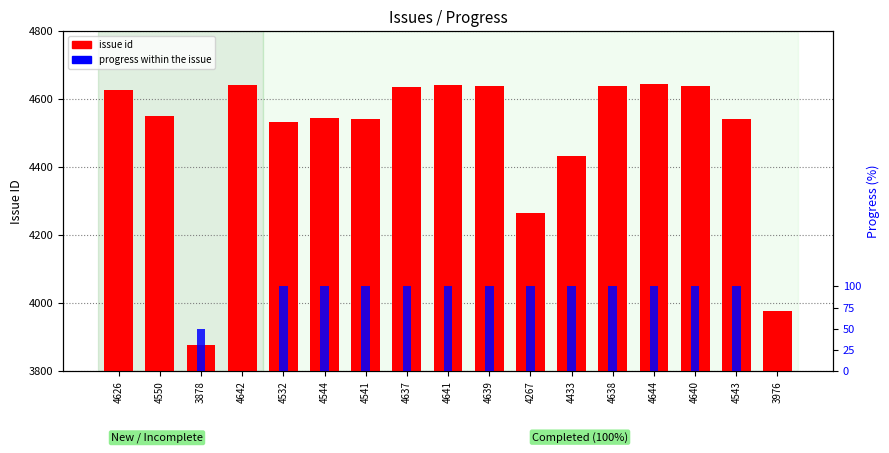

Reading left to right, transcribe all the data shown in this chart.

issue id: 4626=4626	4550=4550	3878=3878	4642=4642	4532=4532	4544=4544	4541=4541	4637=4637	4641=4641	4639=4639	4267=4267	4433=4433	4638=4638	4644=4644	4640=4640	4543=4543	3976=3976
progress (%): 4626=0	4550=0	3878=50	4642=0	4532=100	4544=100	4541=100	4637=100	4641=100	4639=100	4267=100	4433=100	4638=100	4644=100	4640=100	4543=100	3976=0